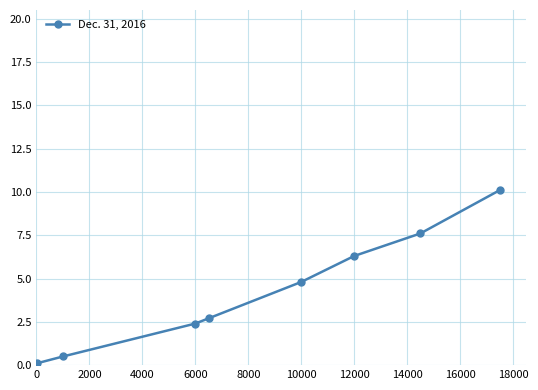

How many lines are shown in the chart?

1